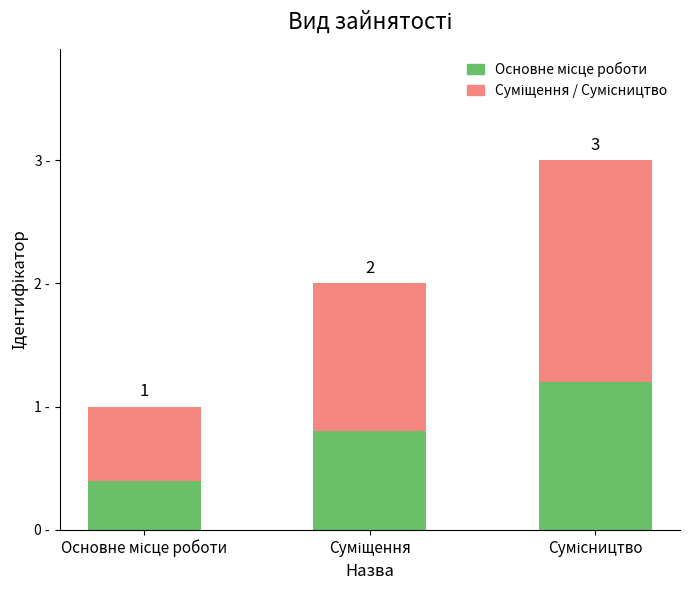

Does the chart contain stacked bars?

Yes